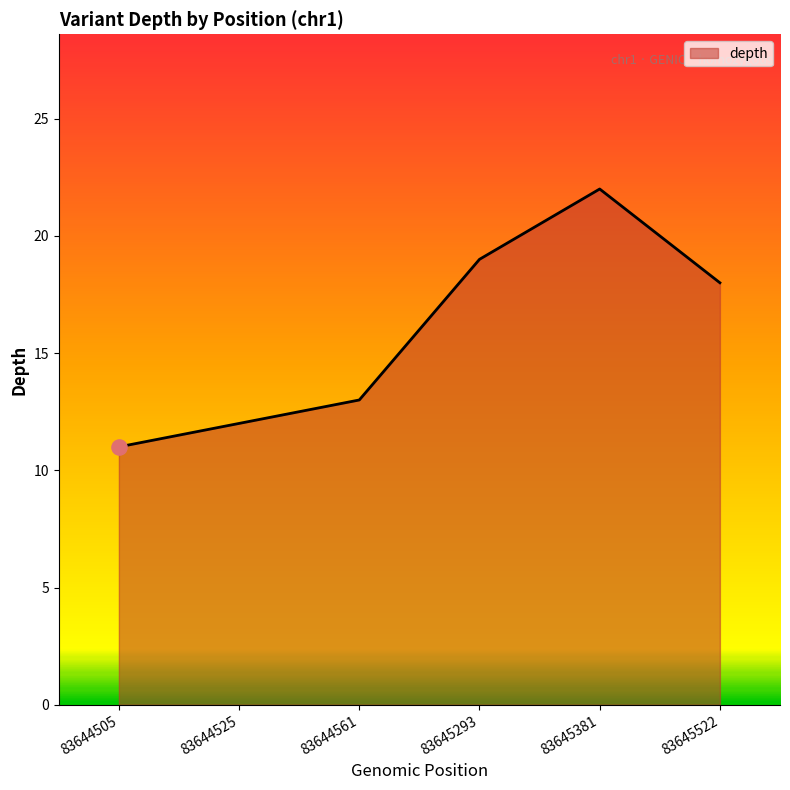

Which has a higher value, 83644525 or 83644561?

83644561